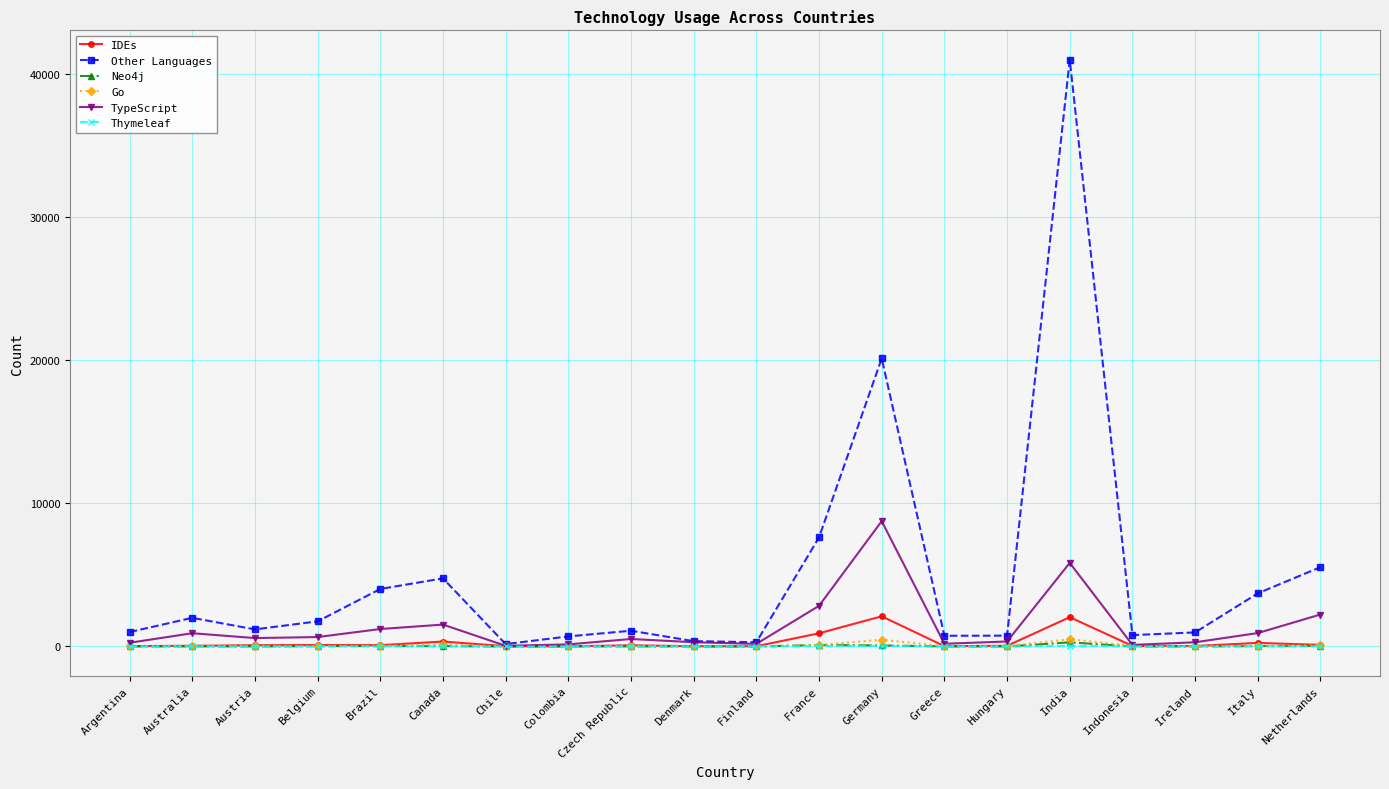

What is the maximum value shown in the chart?

40987